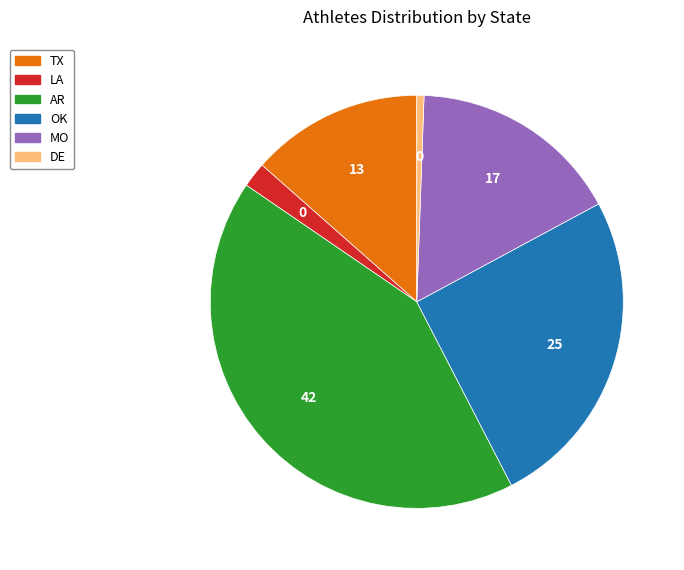

Do TX and AR together represent more than half of the pie?

Yes